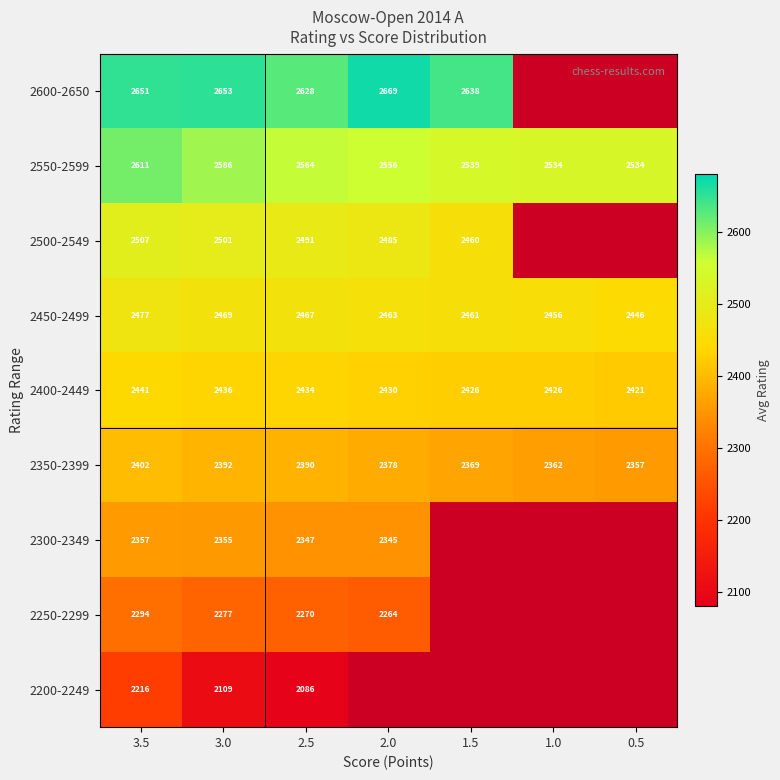

Rank the categories by 2350-2399 value from highest to lowest.

3.5, 3.0, 2.5, 2.0, 1.5, 1.0, 0.5